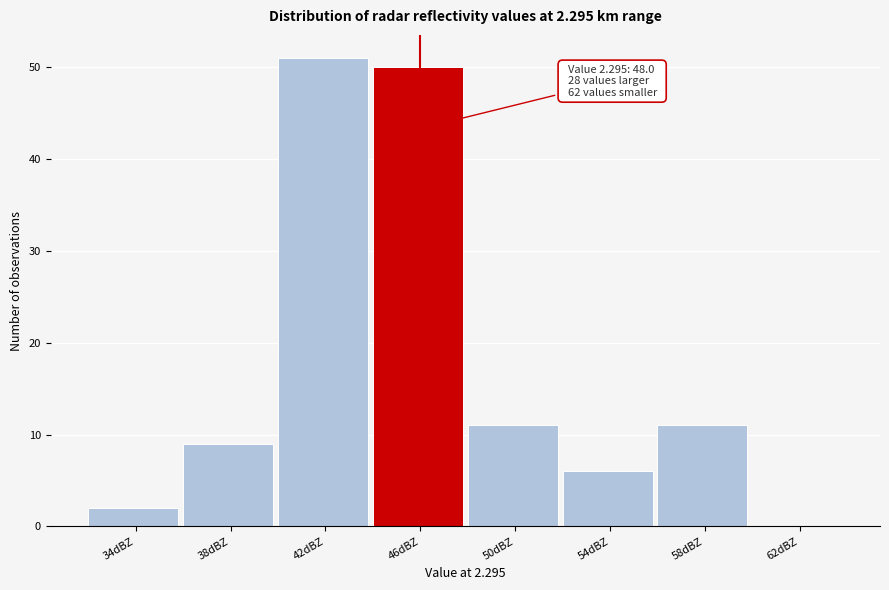

Reading left to right, what are all the values shown in this chart?

34dBZ=2	38dBZ=9	42dBZ=51	46dBZ=50	50dBZ=11	54dBZ=6	58dBZ=11	62dBZ=0